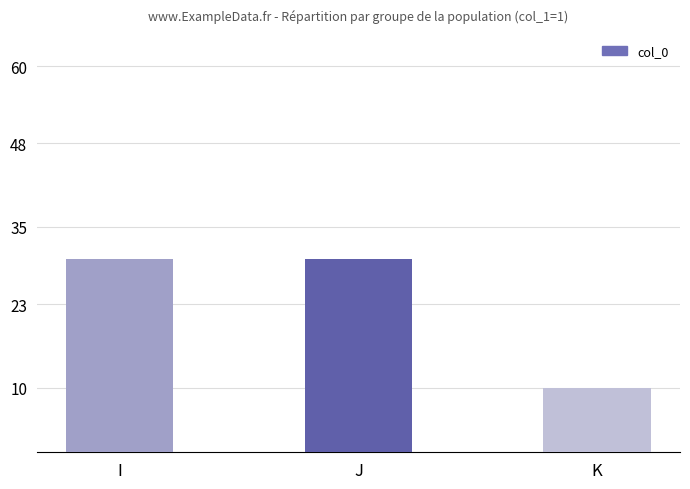

What is the average value?

23